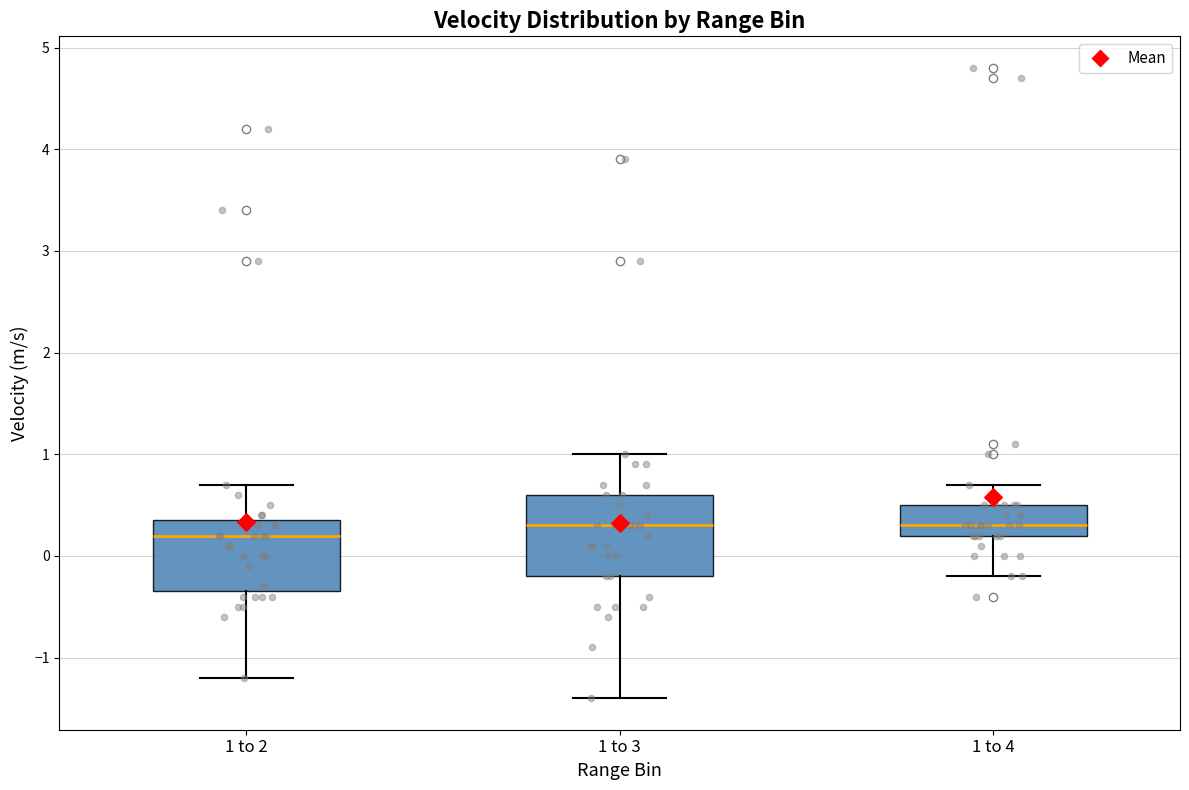

Reading left to right, read every box against the y-axis: the position of its median line, the range the box covers, and the ends of its whiskers. The values are not printed on the chart, so give them approximately, as read against the axis.

1 to 2: median 0.2, box -0.3 to 0.4, whiskers -1.2 to 0.7
1 to 3: median 0.3, box -0.2 to 0.6, whiskers -1.4 to 1.0
1 to 4: median 0.3, box 0.2 to 0.5, whiskers -0.2 to 0.7